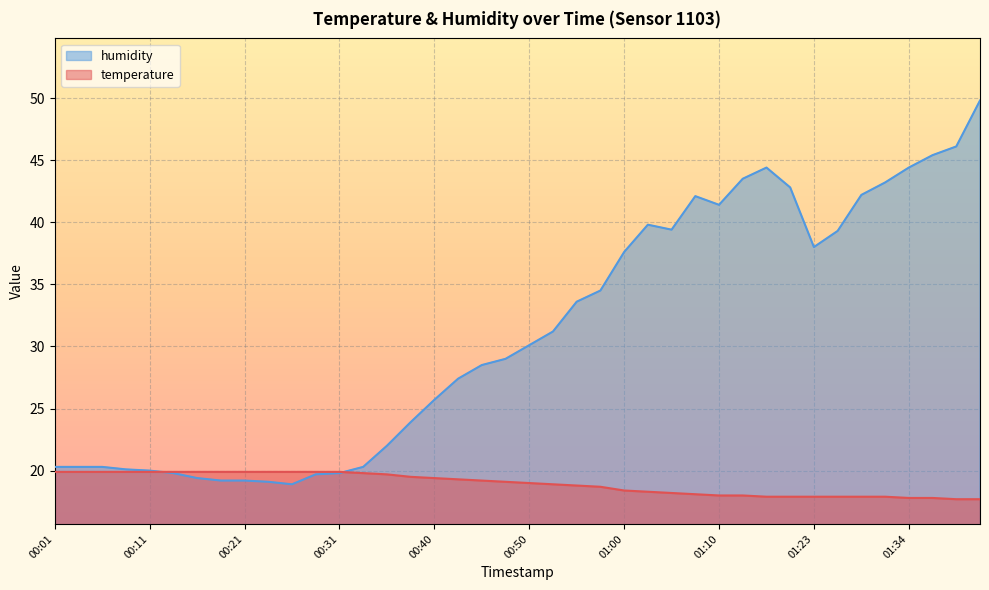

The value of temperature at 00:33 is 33.0. True or false?

False